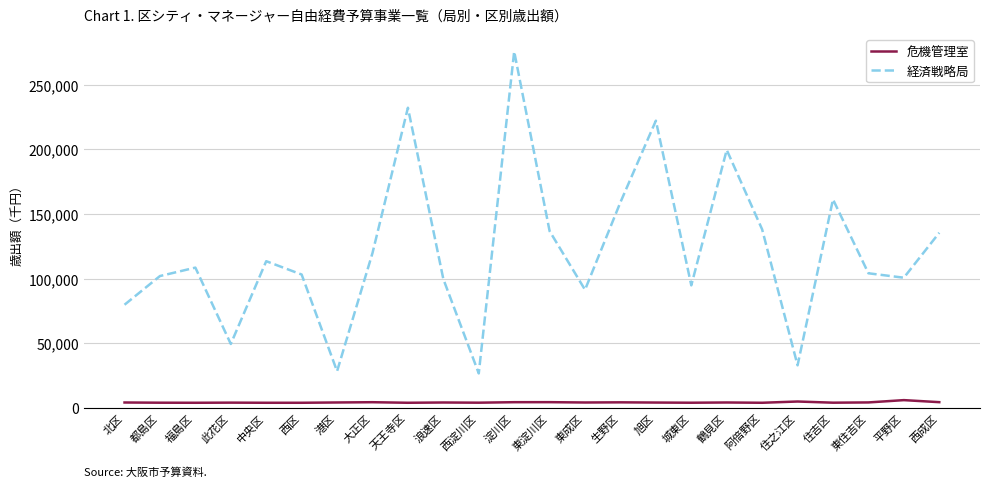

What is the difference between the 経済戦略局 values at 西成区 and 住之江区?

102610